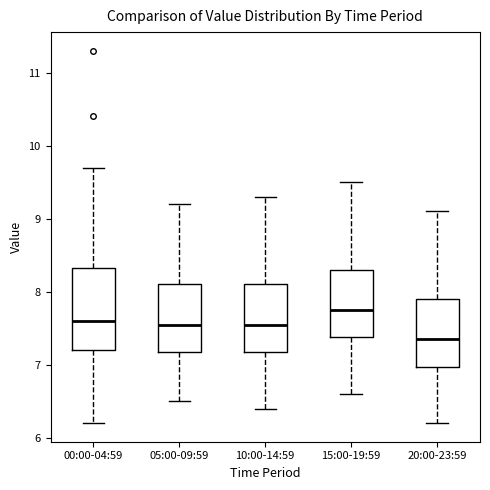

Reading left to right, read every box against the y-axis: the position of its median line, the range the box covers, and the ends of its whiskers. The values are not printed on the chart, so give them approximately, as read against the axis.

00:00-04:59: median 7.6, box 7.2 to 8.3, whiskers 6.2 to 9.7
05:00-09:59: median 7.6, box 7.2 to 8.1, whiskers 6.5 to 9.2
10:00-14:59: median 7.6, box 7.2 to 8.1, whiskers 6.4 to 9.3
15:00-19:59: median 7.8, box 7.4 to 8.3, whiskers 6.6 to 9.5
20:00-23:59: median 7.4, box 7.0 to 7.9, whiskers 6.2 to 9.1